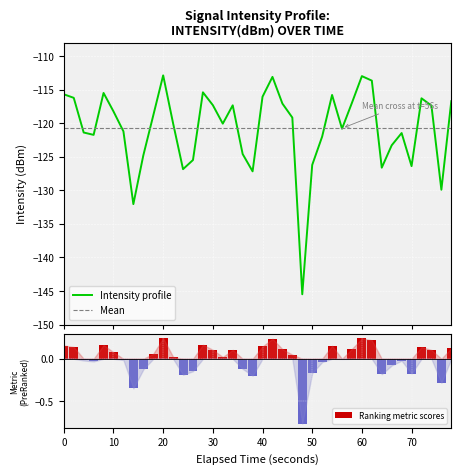

The Ranking metric scores series shows 0.4 at 20. True or false?

False